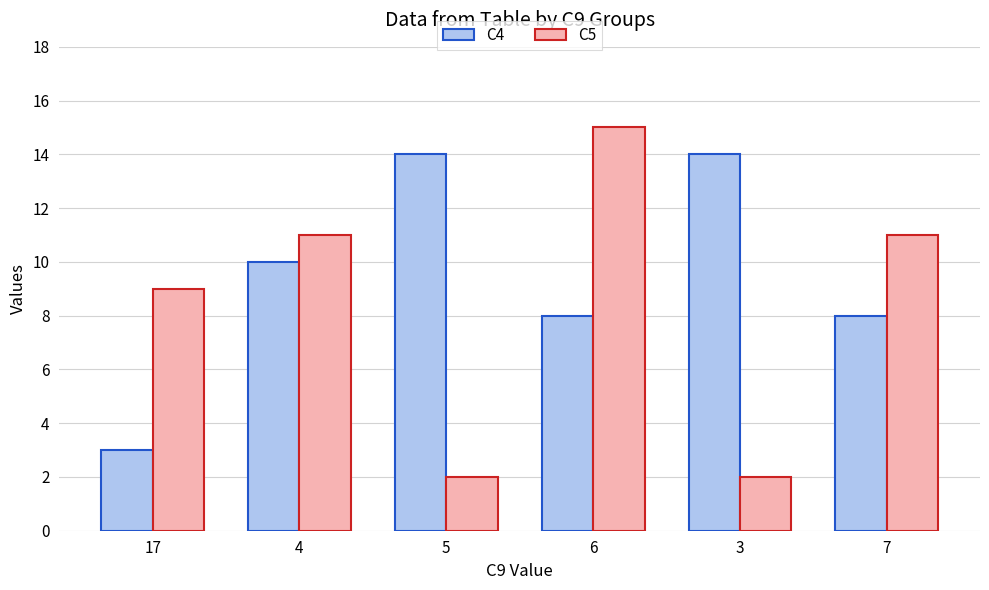

What is the smallest value displayed?

2